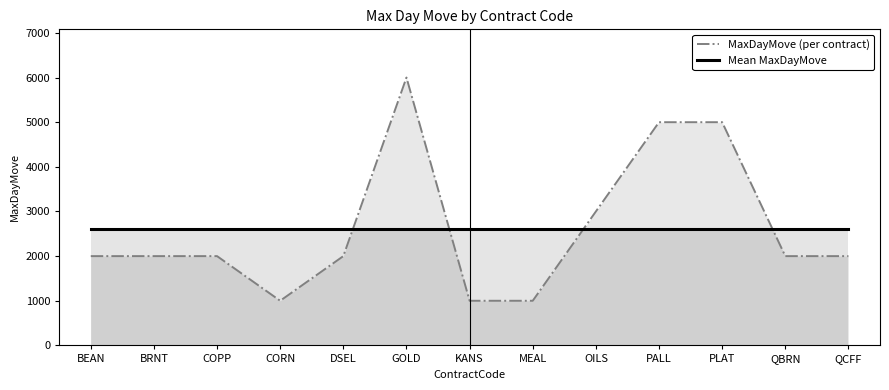

Is the value of Mean MaxDayMove at MEAL greater than the value of MaxDayMove (per contract) at KANS?

Yes